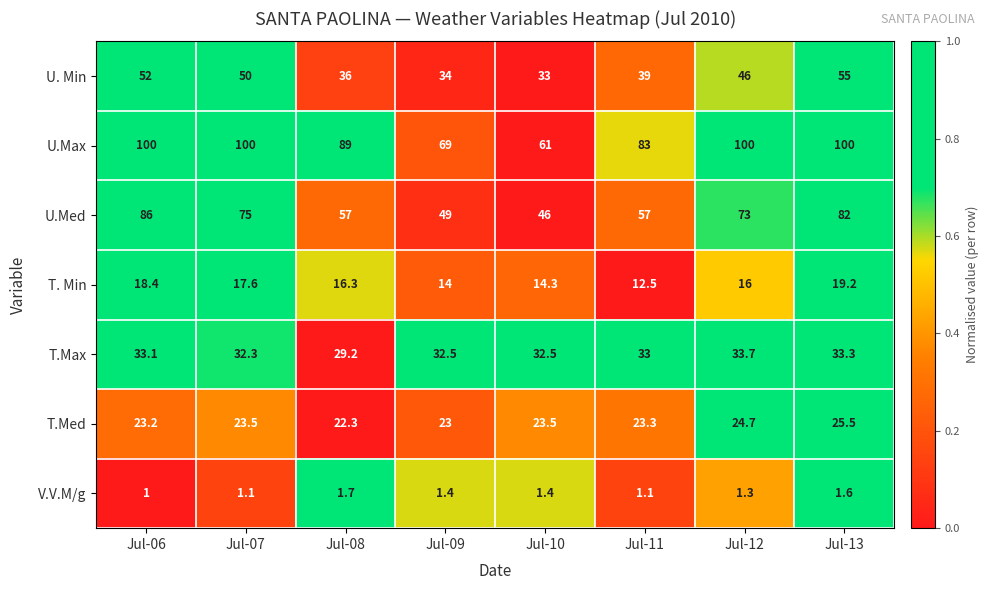

List the series in order of their peak value, lowest first.

V.V.M/g, T. Min, T.Med, T.Max, U. Min, U.Med, U.Max